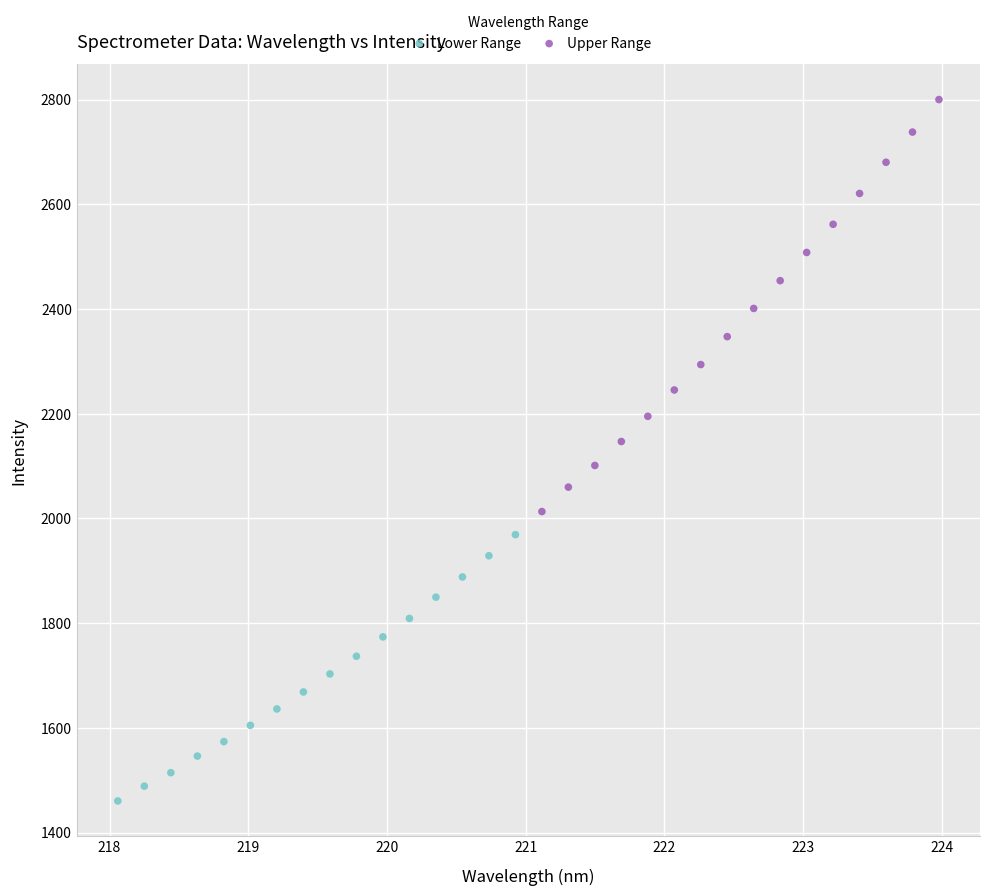

Which series has the widest spread of Y values?

Upper Range